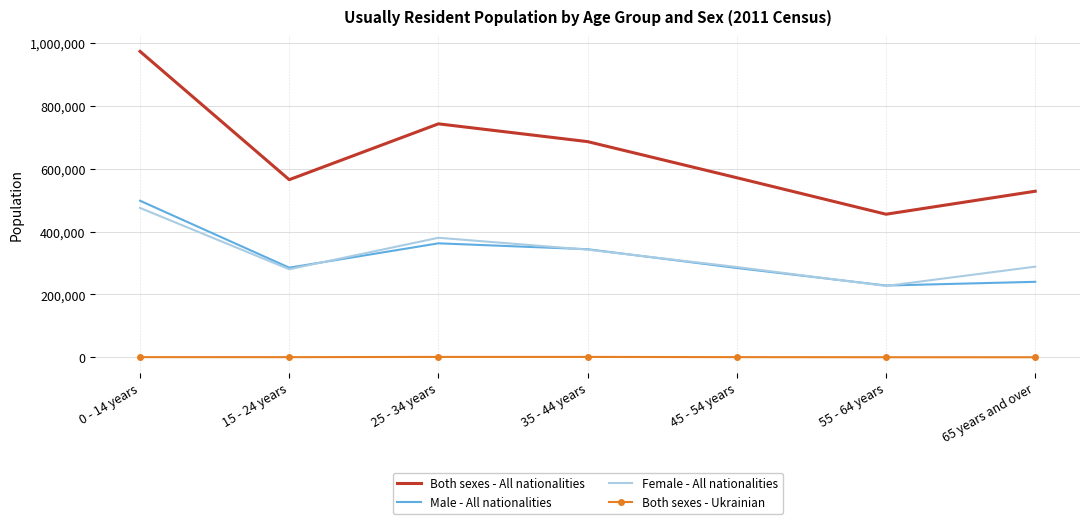

What is the difference between the second highest and minimum values in the Female - All nationalities series?

153435